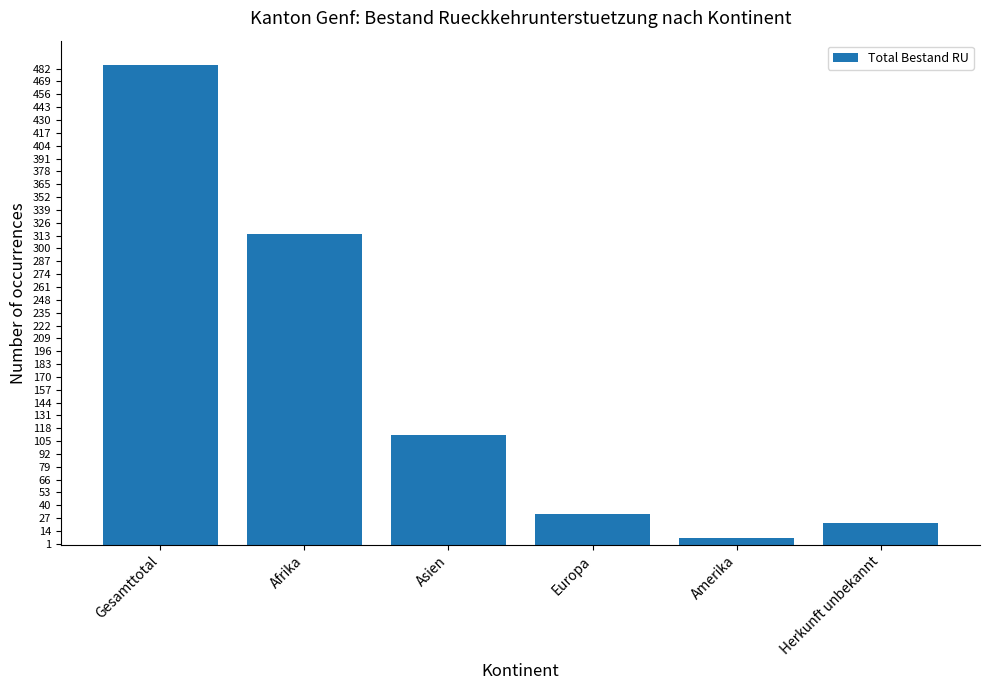

Reading right to left, what are all the values shown in this chart?

22	7	31	111	315	486